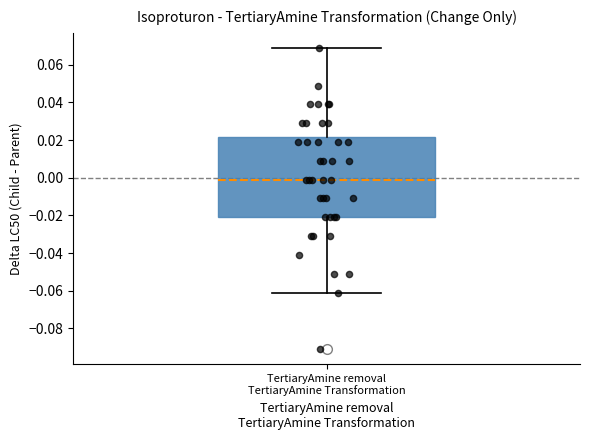

Read this box plot against the y-axis: the position of the median line, the range covered by the box, and the ends of both whiskers. The values are not printed on the chart, so give them approximately, as read against the axis.

median 0.000, box -0.020 to 0.022, whiskers -0.060 to 0.070